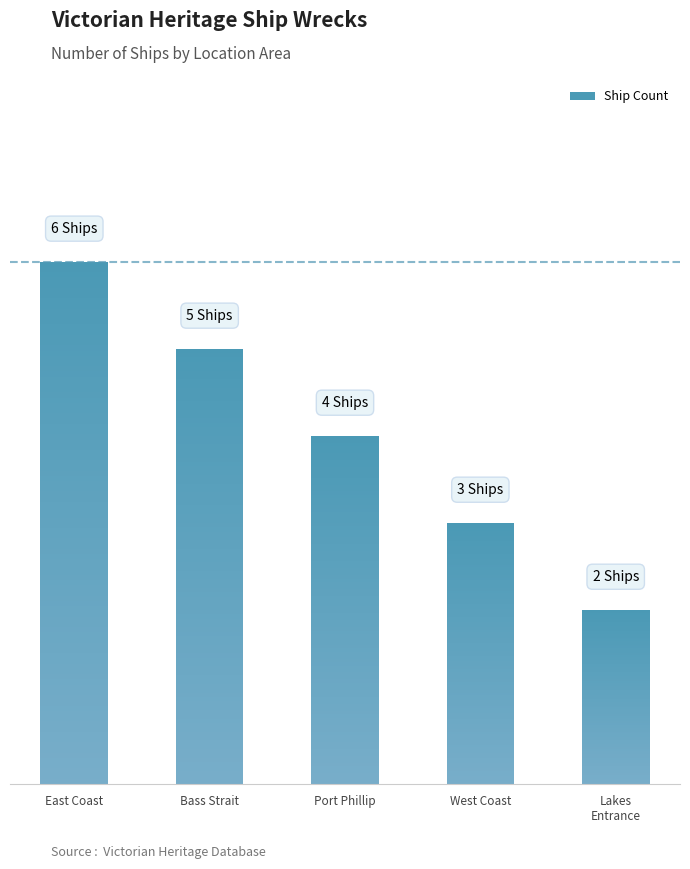

Rank the categories by value from lowest to highest.

Lakes
Entrance, West Coast, Port Phillip, Bass Strait, East Coast